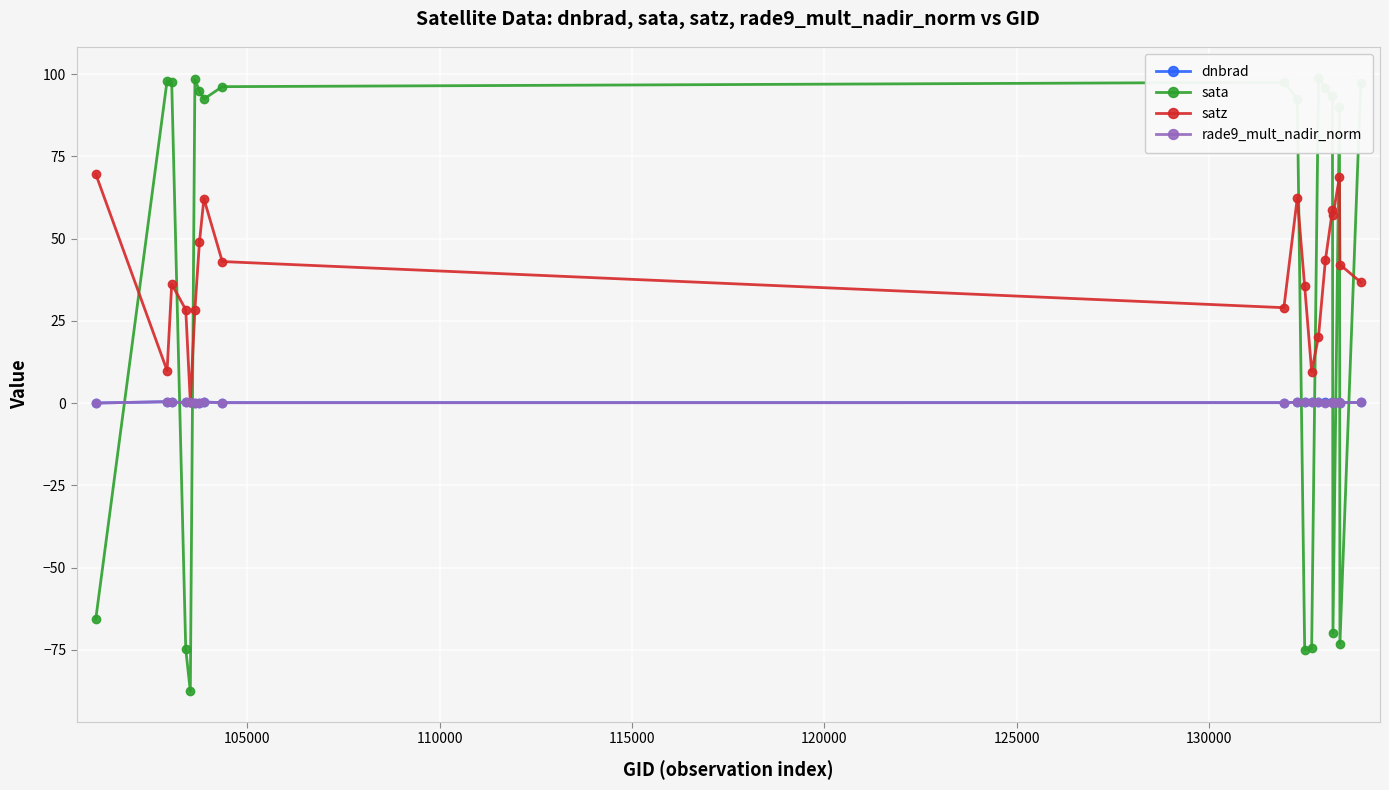

True or false: dnbrad has more than 2 interior local peaks.

True